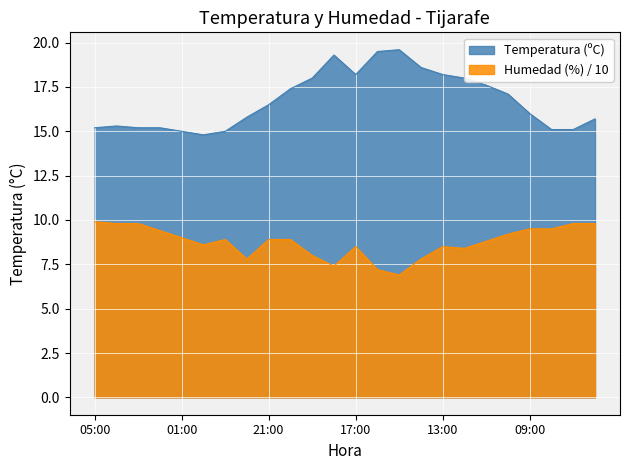

What position from the right is 11:00?

6